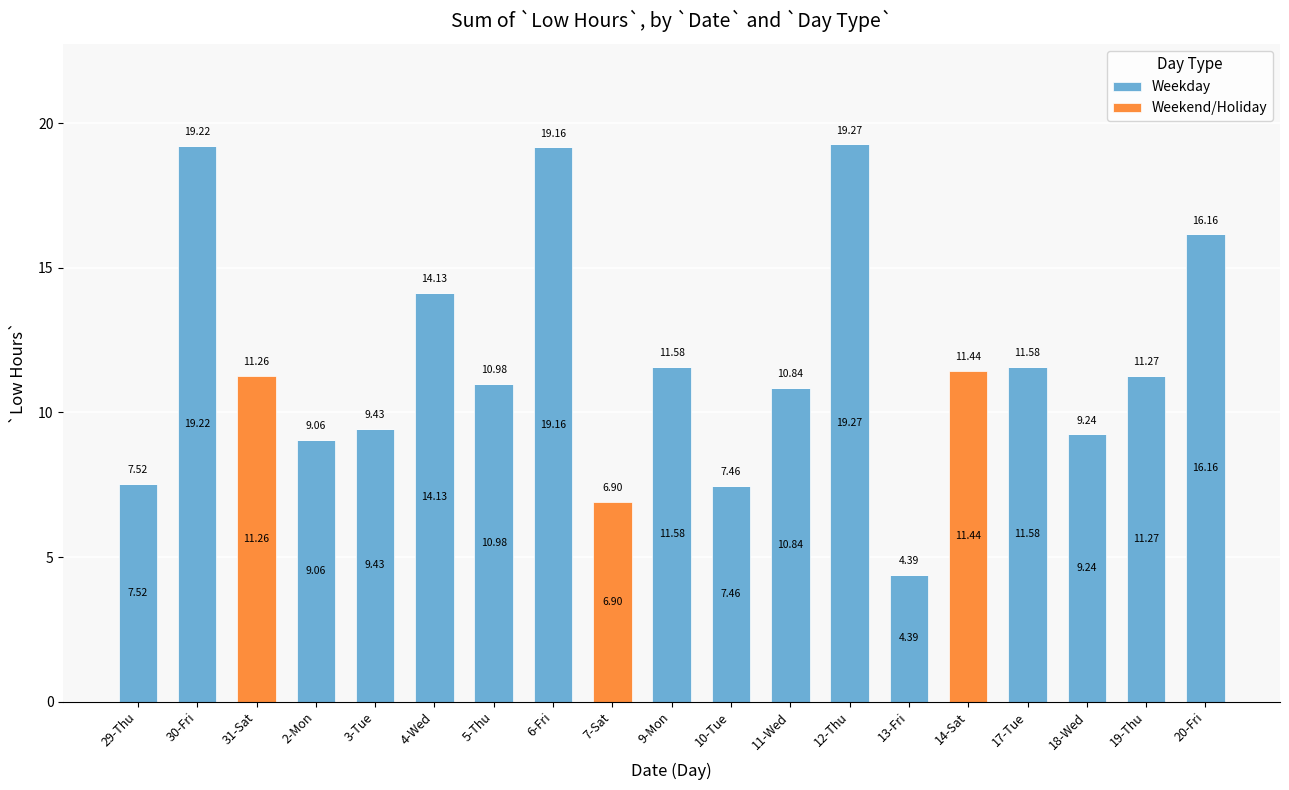

At which category is the sum across all series the highest?

12-Thu